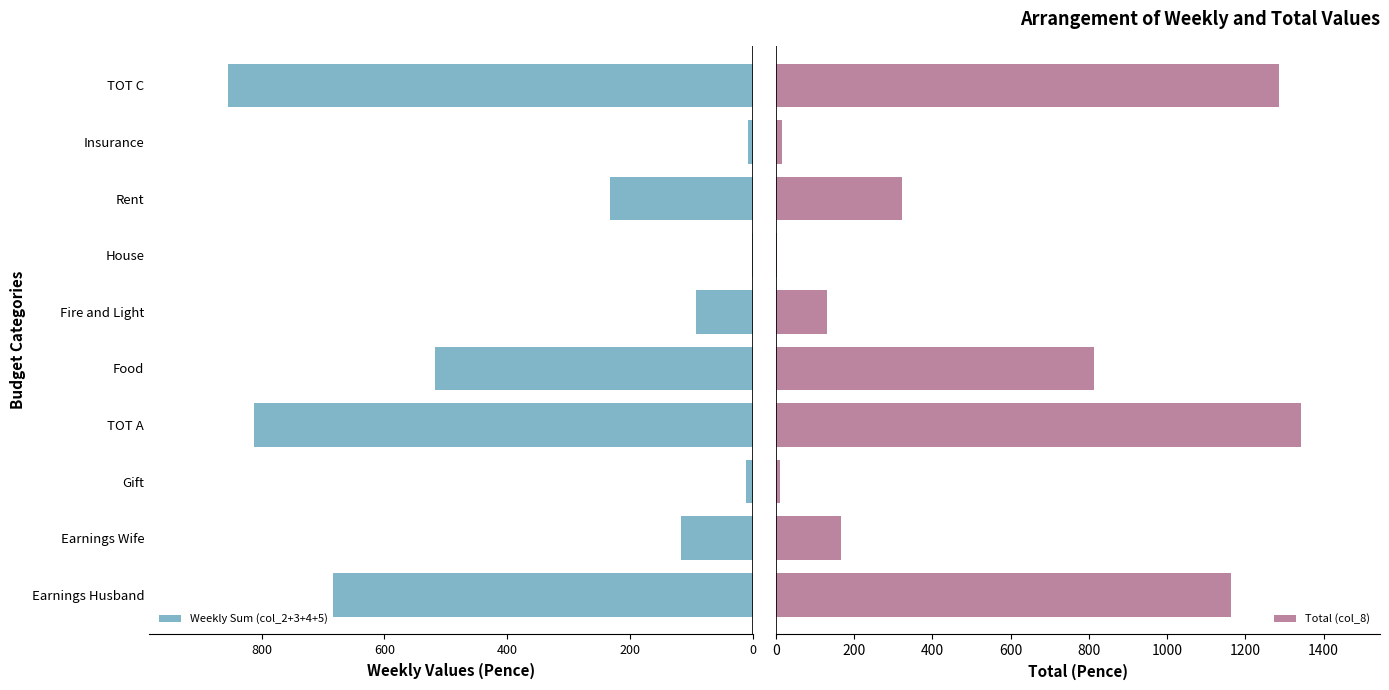

What is the highest value of the Total (col_8) series?

1342.5